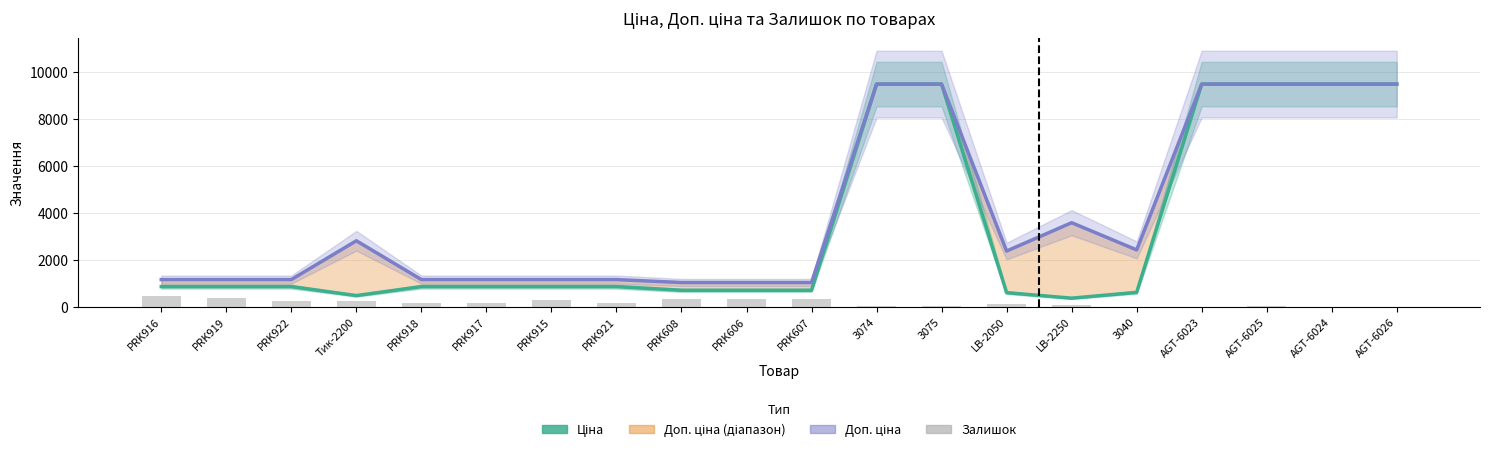

Reading left to right, extract all data points from this chart.

Ціна: 848.4	848.4	848.4	467.3	848.4	848.4	848.4	848.4	693.7	693.7	693.7	9480.1	9480.1	591.6	357.4	603.7	9480.1	9480.1	9480.1	9480.1
Доп. ціна: 1149.7	1149.7	1149.7	2803.6	1149.7	1149.7	1149.7	1149.7	1024.6	1024.6	1024.6	9480.1	9480.1	2366.5	3573.9	2414.8	9480.1	9480.1	9480.1	9480.1
Залишок: 446.0	362.0	231.0	238.0	149.0	167.0	268.0	144.0	330.0	333.0	322.0	33.0	37.0	106.0	71.0	0.0	0.0	8.0	2.0	0.0